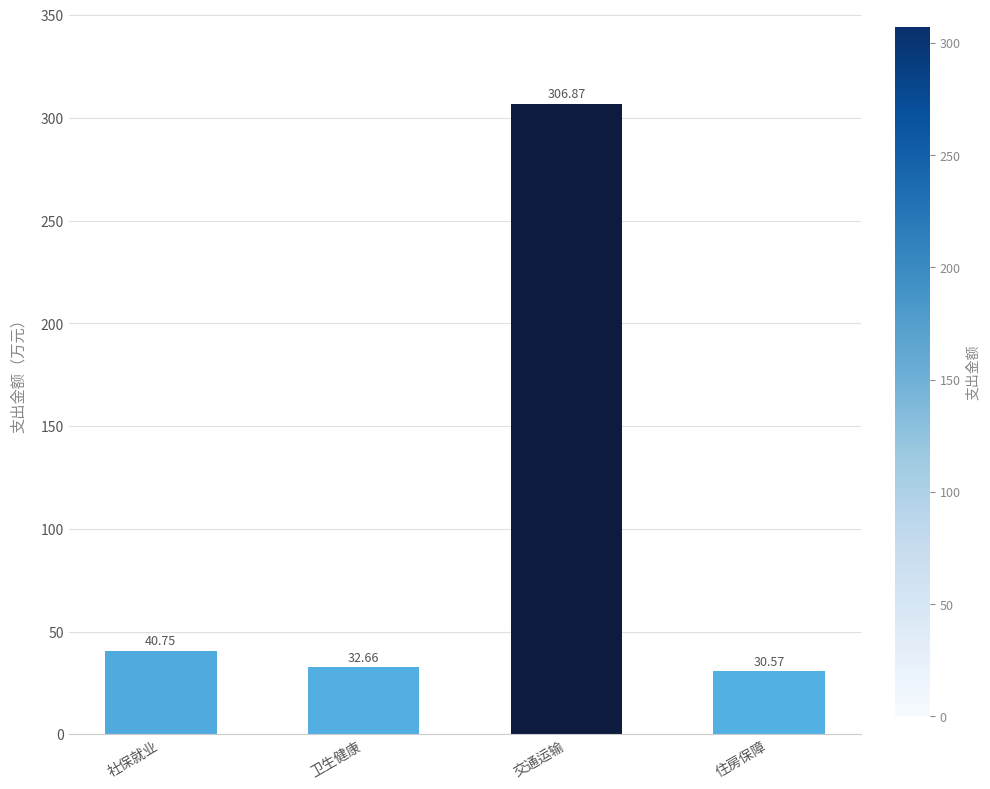

Does the chart contain stacked bars?

No